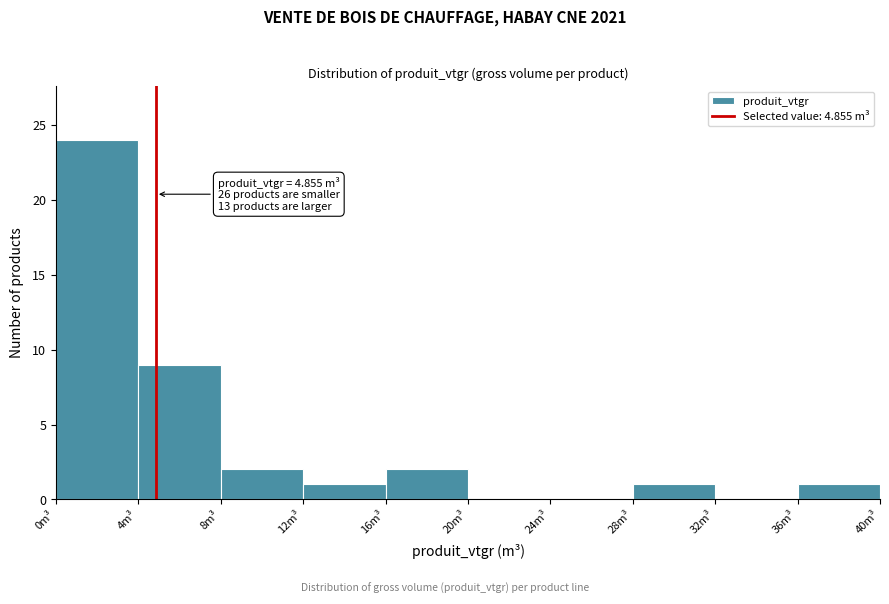

Over which range of the x-axis is the bar tallest?

0 to 4